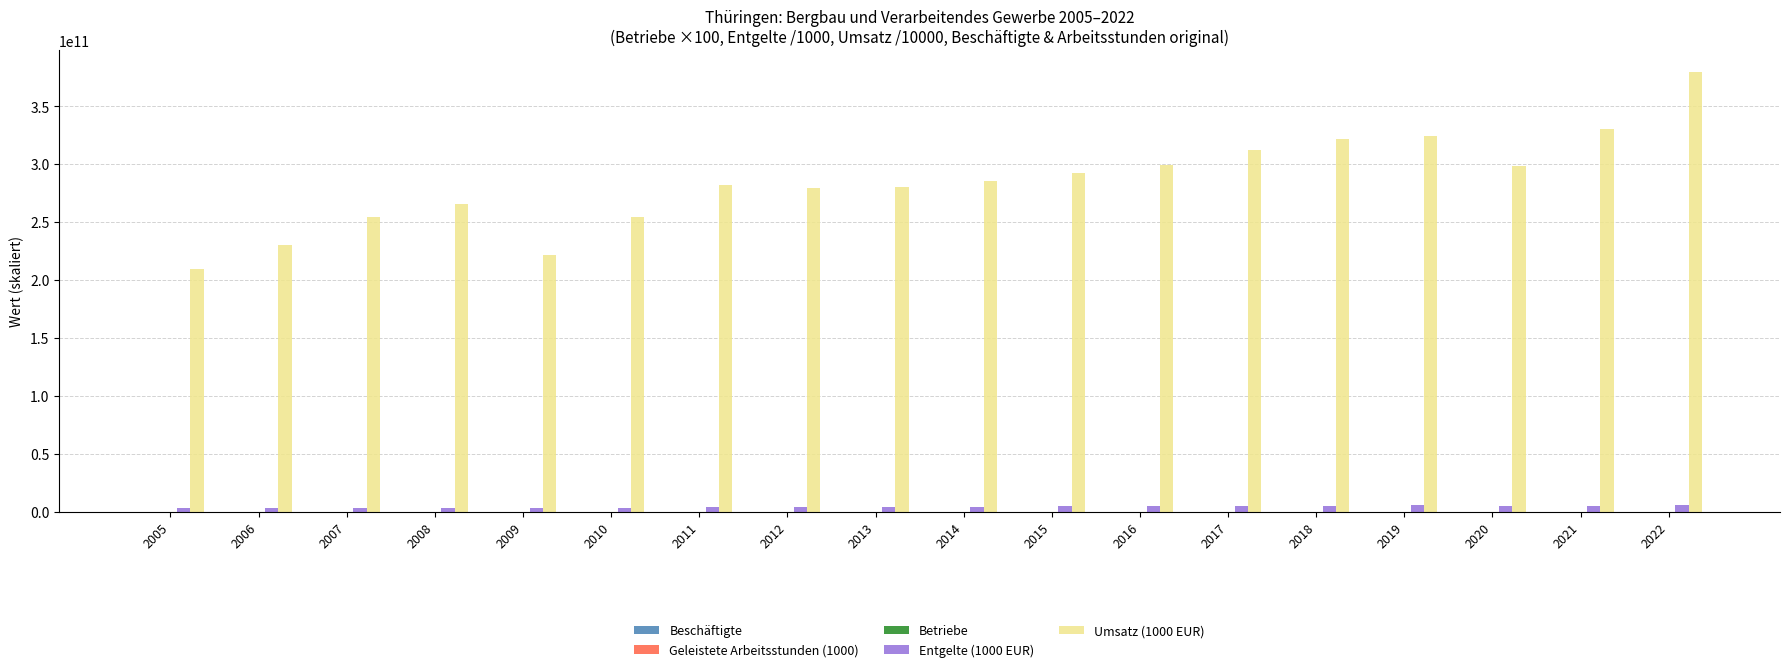

Is the value of Umsatz (1000 EUR) at 2019 greater than the value of Entgelte (1000 EUR) at 2008?

Yes